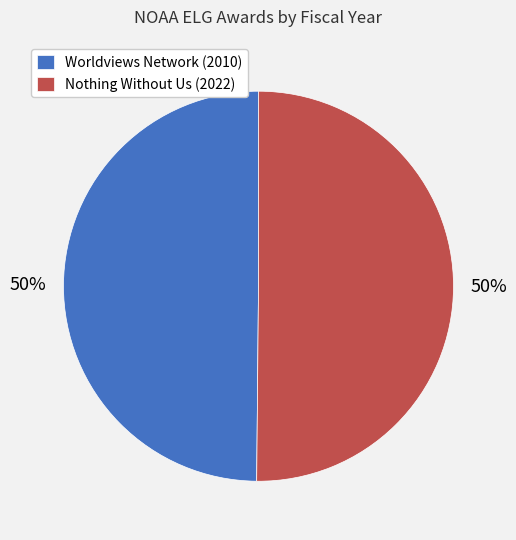

Combined, do Worldviews Network (2010) and Nothing Without Us (2022) account for over 50%?

Yes